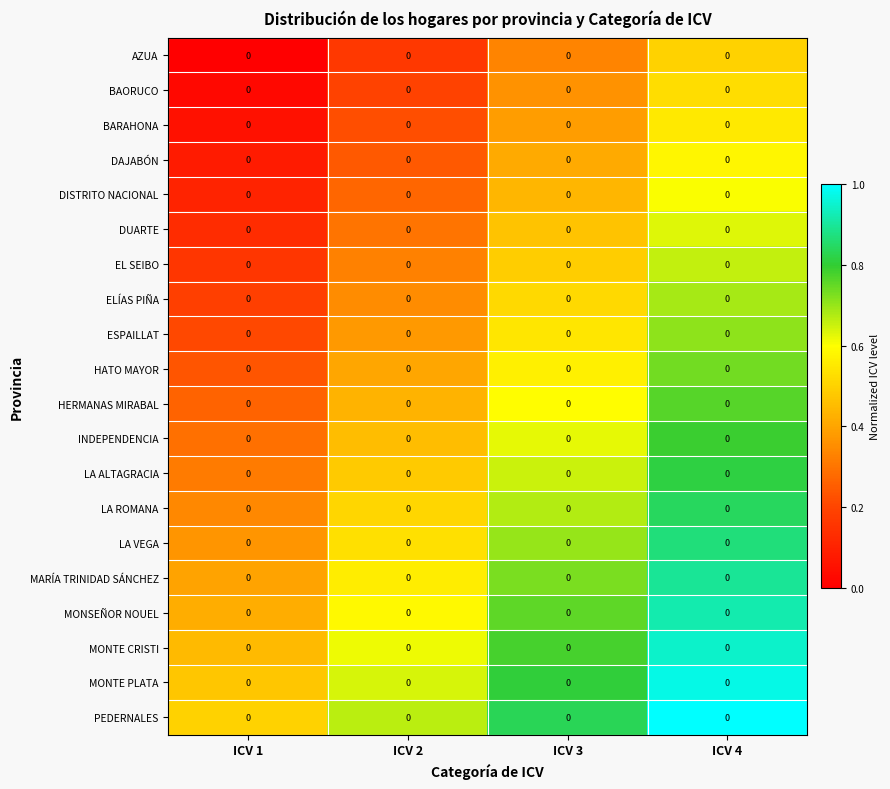

Rank the series at ICV 1 from highest to lowest value.

PEDERNALES, MONTE PLATA, MONTE CRISTI, MONSEÑOR NOUEL, MARÍA TRINIDAD SÁNCHEZ, LA VEGA, LA ROMANA, LA ALTAGRACIA, INDEPENDENCIA, HERMANAS MIRABAL, HATO MAYOR, ESPAILLAT, ELÍAS PIÑA, EL SEIBO, DUARTE, DISTRITO NACIONAL, DAJABÓN, BARAHONA, BAORUCO, AZUA